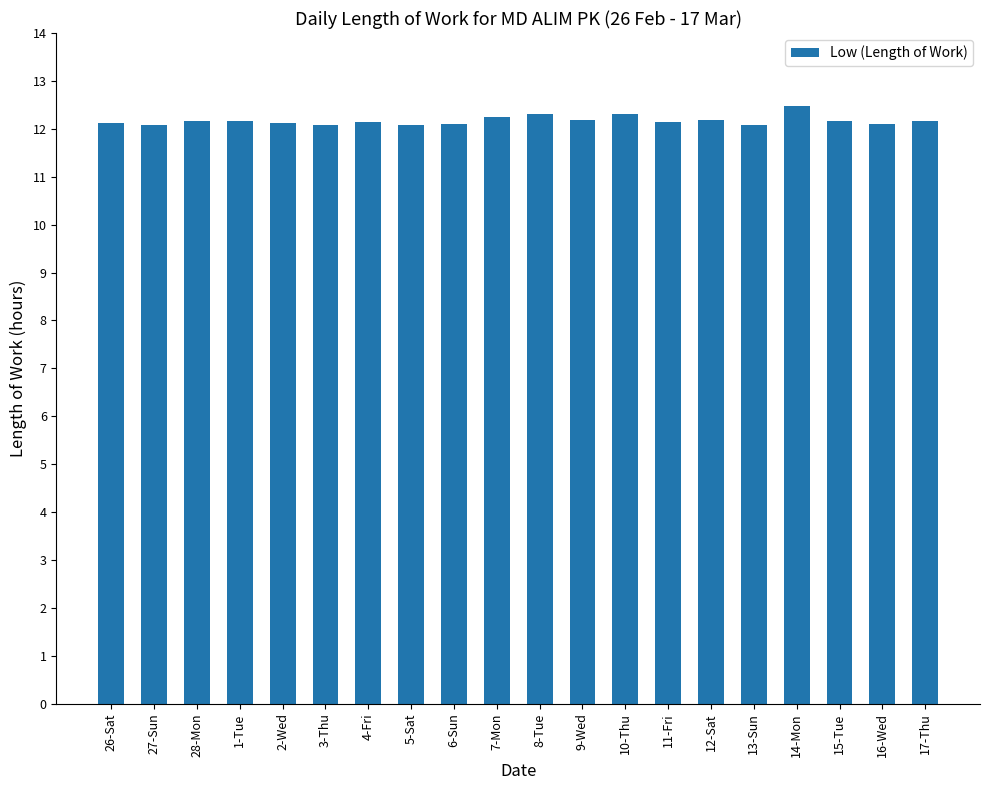

What is the change in value from 10-Thu to 13-Sun?

-0.2